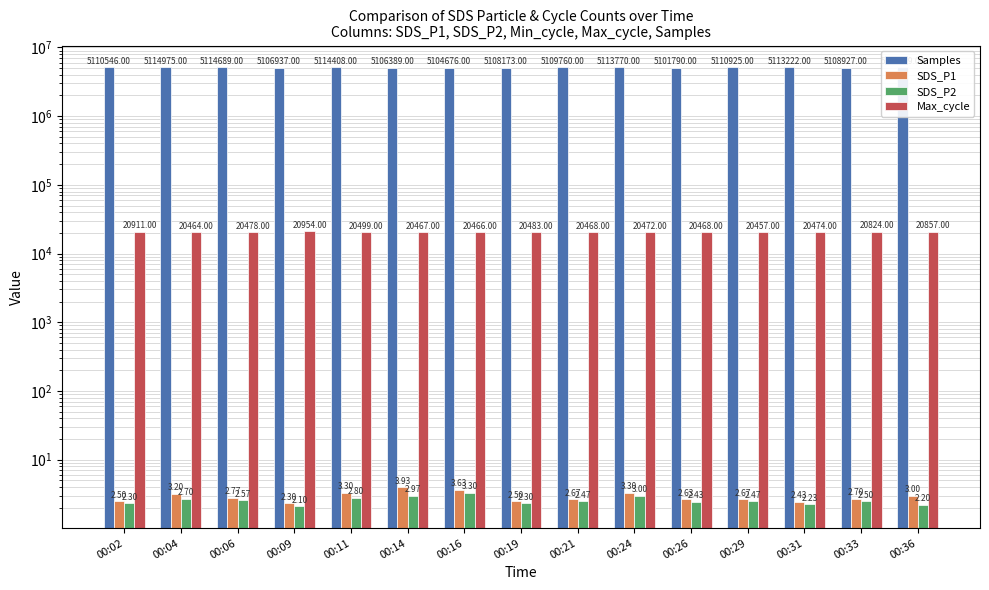

True or false: SDS_P1 has a value of 1.7 at 00:36.

False